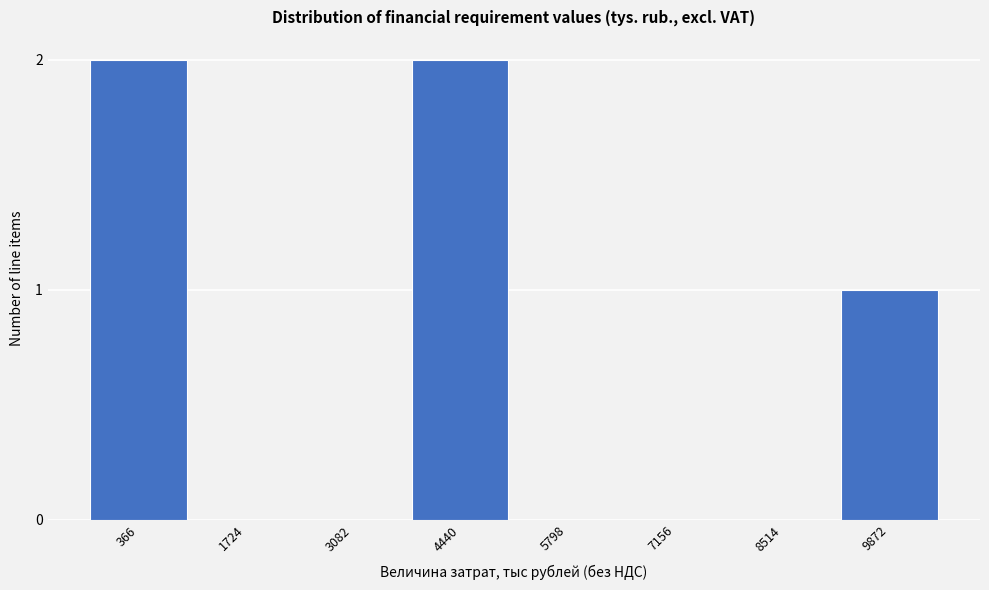

Reading right to left, list all the values displayed in this chart.

9872=1	8514=0	7156=0	5798=0	4440=2	3082=0	1724=0	366=2